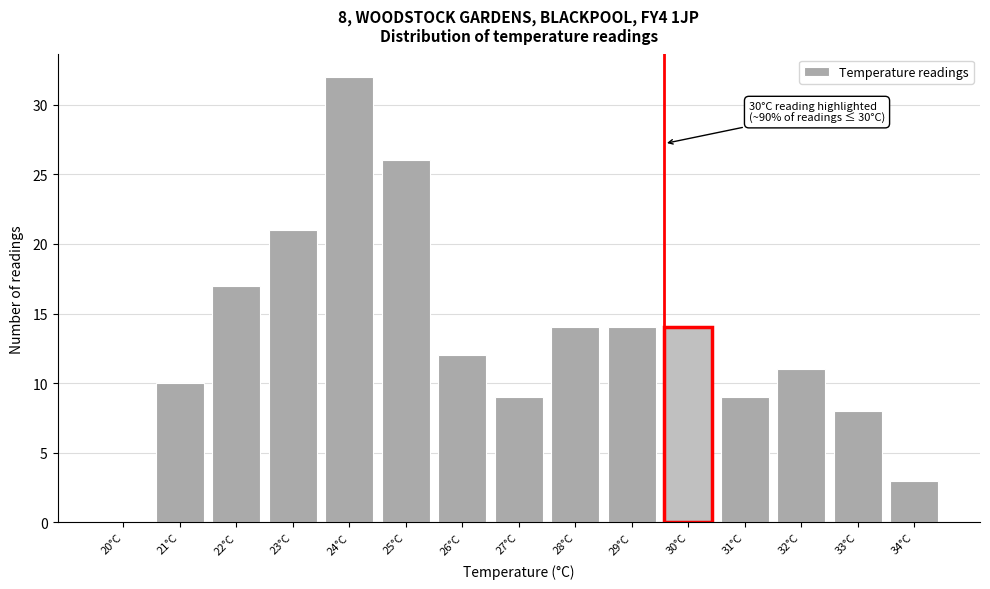

Reading left to right, list all the values displayed in this chart.

20°C=0	21°C=10	22°C=17	23°C=21	24°C=32	25°C=26	26°C=12	27°C=9	28°C=14	29°C=14	30°C=14	31°C=9	32°C=11	33°C=8	34°C=3